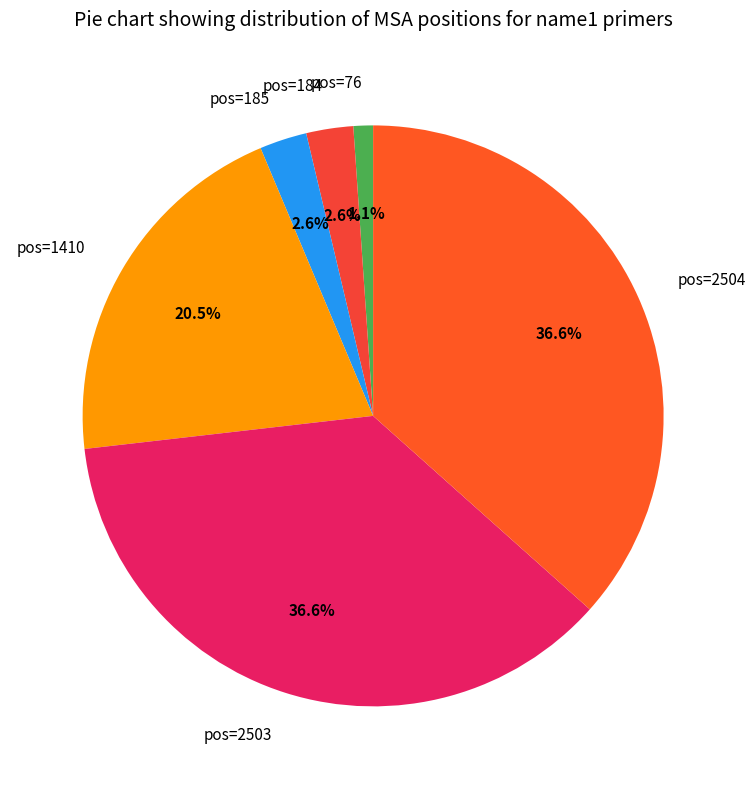

Does any single category account for the majority?

No